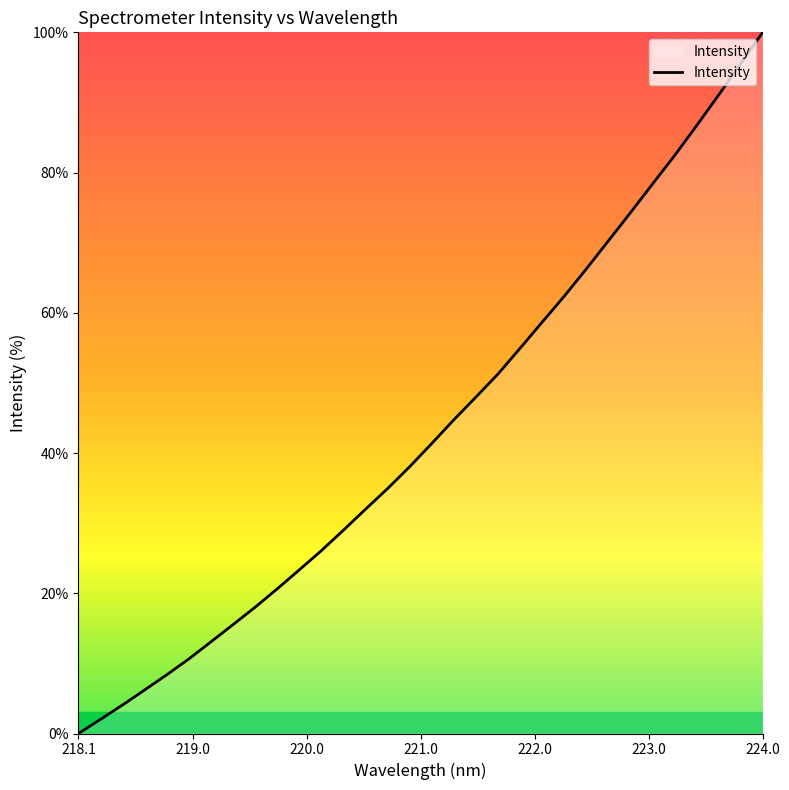

Reading left to right, transcribe all the data shown in this chart.

0.0	2.0	4.1	6.2	8.4	10.6	13.1	15.5	18.0	20.6	23.3	26.1	29.0	32.0	34.9	38.1	41.4	44.7	48.0	51.3	54.9	58.7	62.4	66.2	70.2	74.3	78.3	82.4	86.7	91.0	95.5	100.0